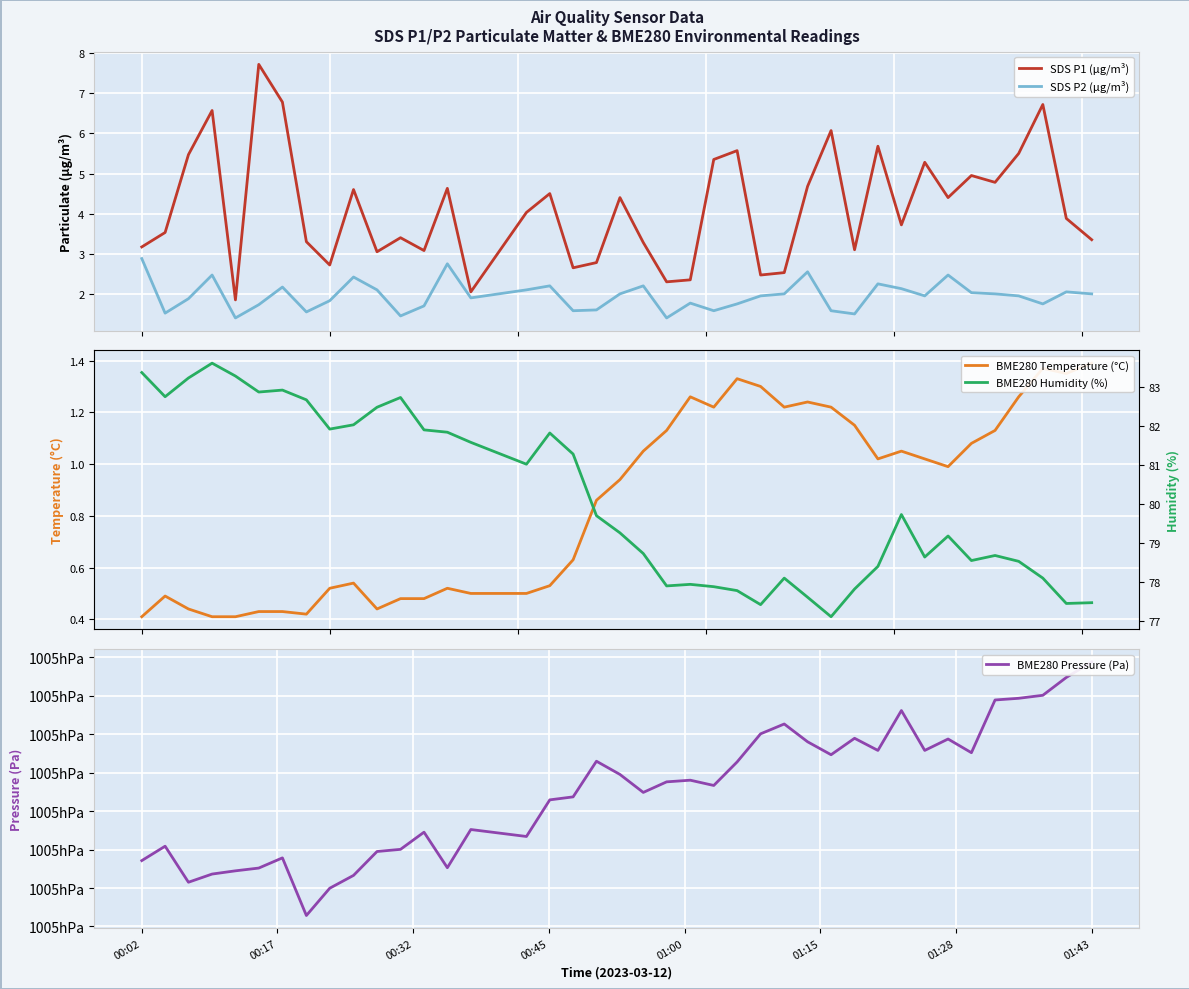

What is the lowest value of the SDS P1 (µg/m³) series?

1.9